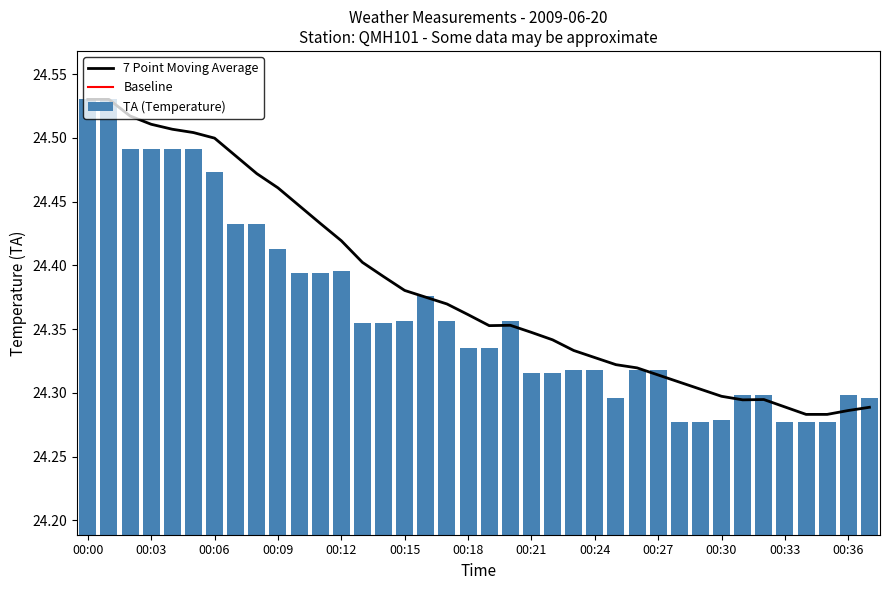

What is the change in value from 00:13 to 00:33?

-0.1